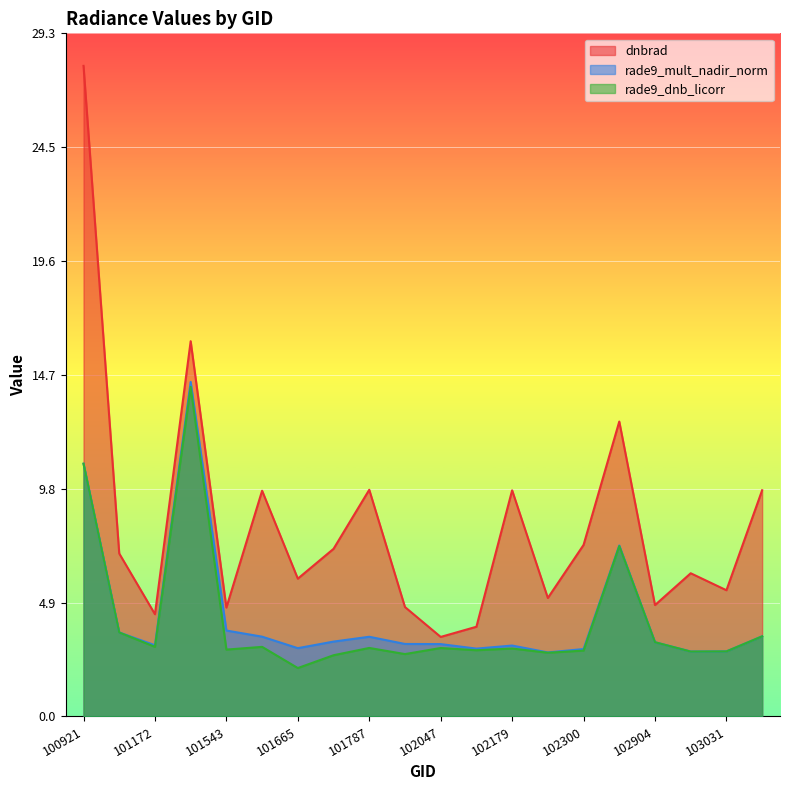

How many lines are shown in the chart?

3